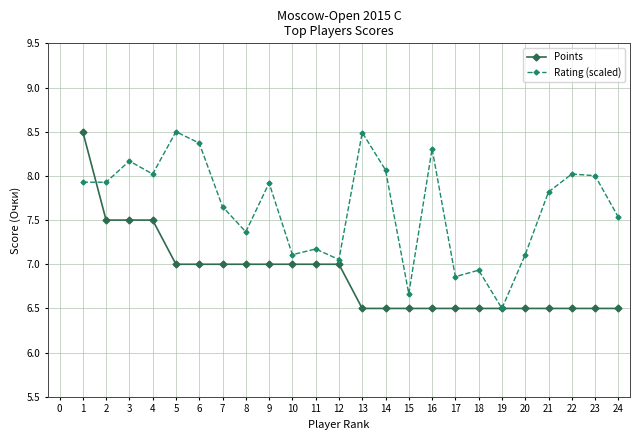

How many Points values are between 6 and 7?

20